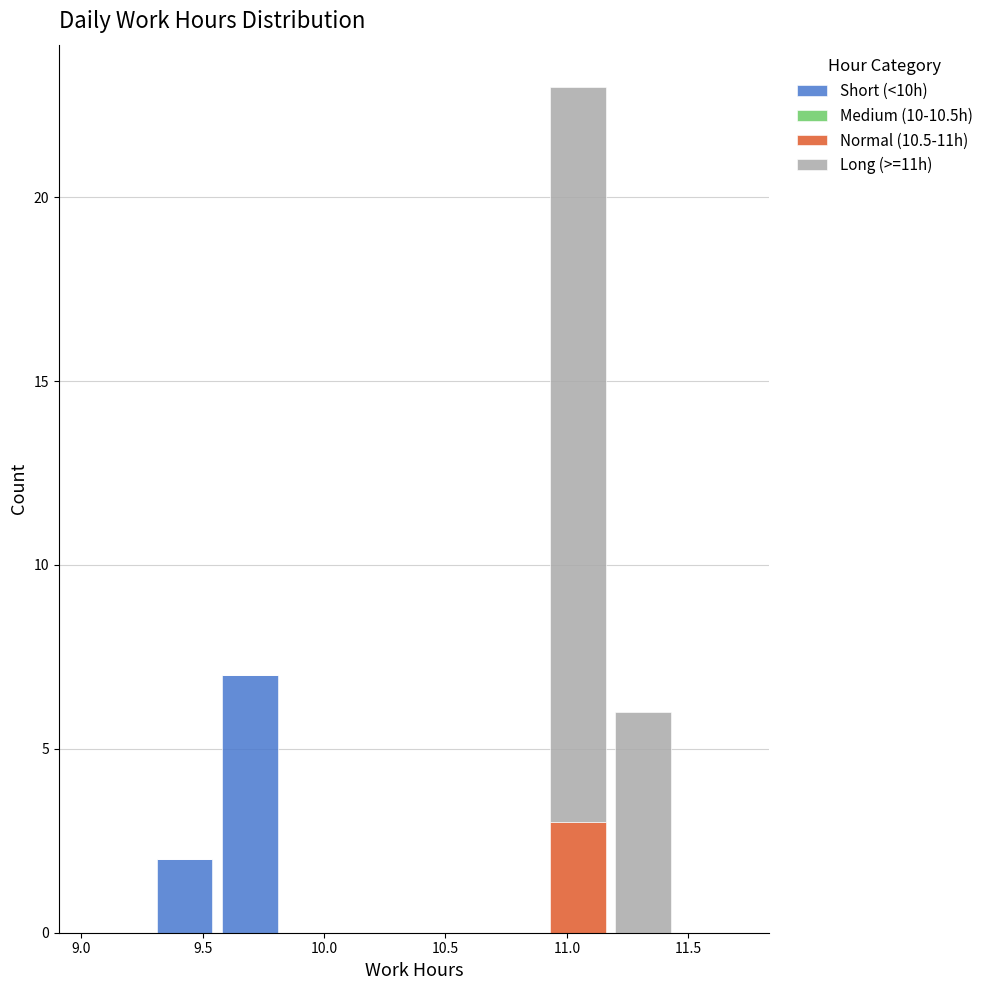

Reading left to right, transcribe this chart: for each stacked bar, give the range it covers on the x-axis and its total height. Neither the bar edges nor the heights are printed on the chart, so give them approximately, as read against the axes.

9.02 to 9.29: 0
9.29 to 9.56: 2
9.56 to 9.83: 7
9.83 to 10.10: 0
10.10 to 10.37: 0
10.37 to 10.64: 0
10.64 to 10.91: 0
10.91 to 11.18: 23
11.18 to 11.45: 6
11.45 to 11.72: 0